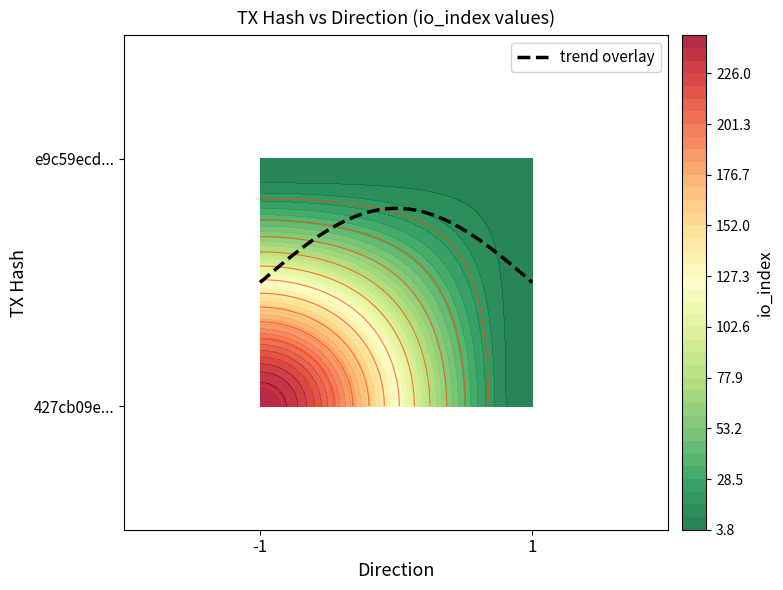

Which series changed the most between direction and io_index?

427cb09eaaf162f299338c7dbf015dfb4105e11